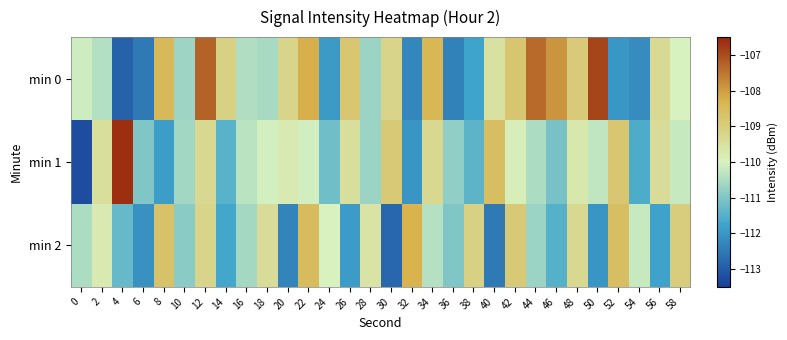

At which category is the sum across all series the highest?

12